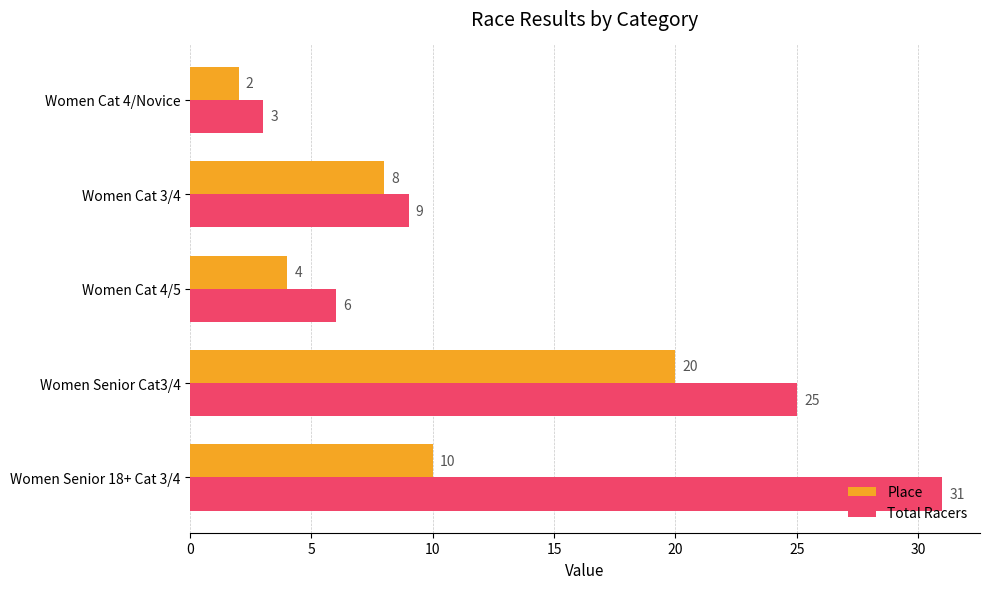

What is the minimum value for Total Racers?

3